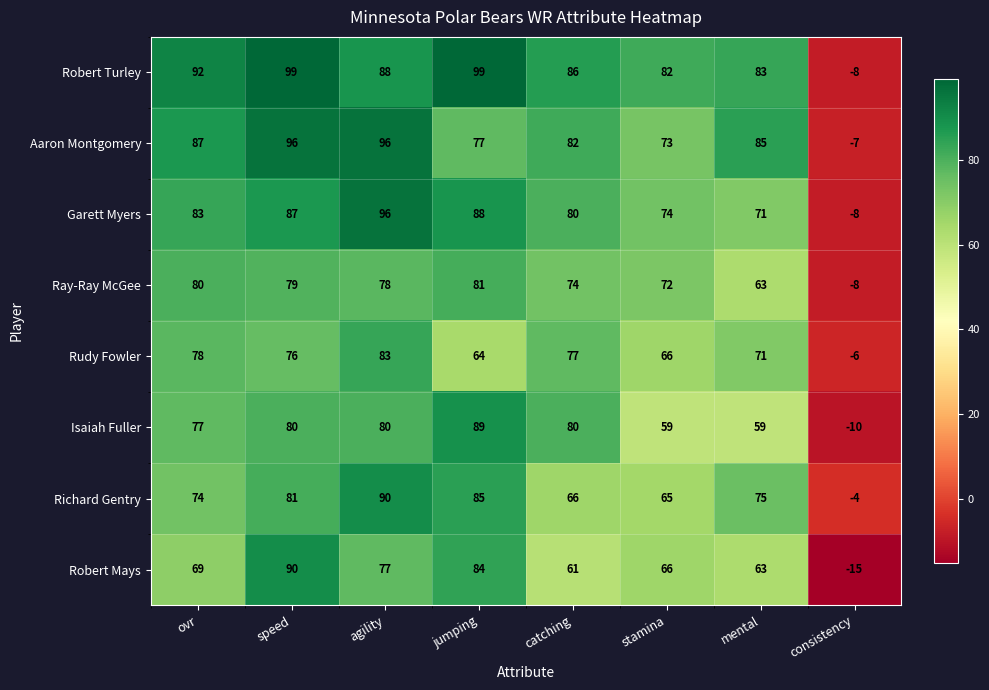

At ovr, list the series in order from smallest to largest.

Robert Mays, Richard Gentry, Isaiah Fuller, Rudy Fowler, Ray-Ray McGee, Garett Myers, Aaron Montgomery, Robert Turley